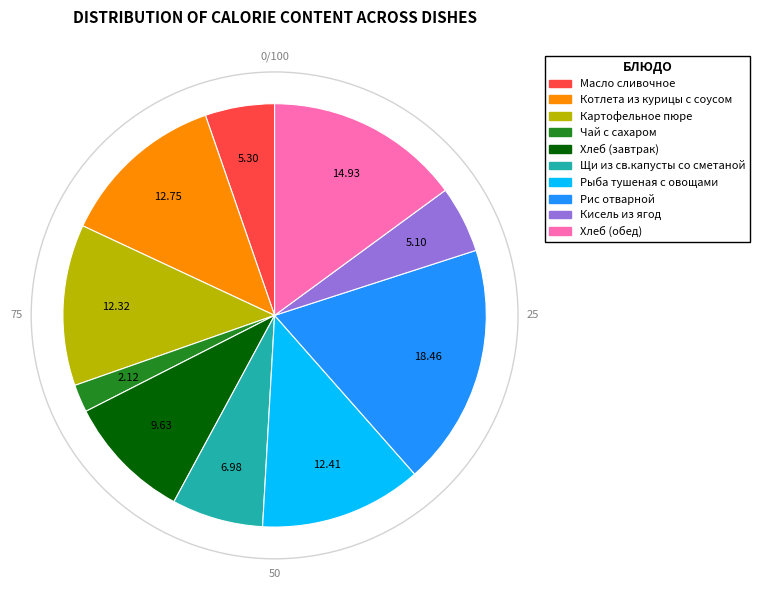

Does Масло сливочное represent more than half of the total?

No